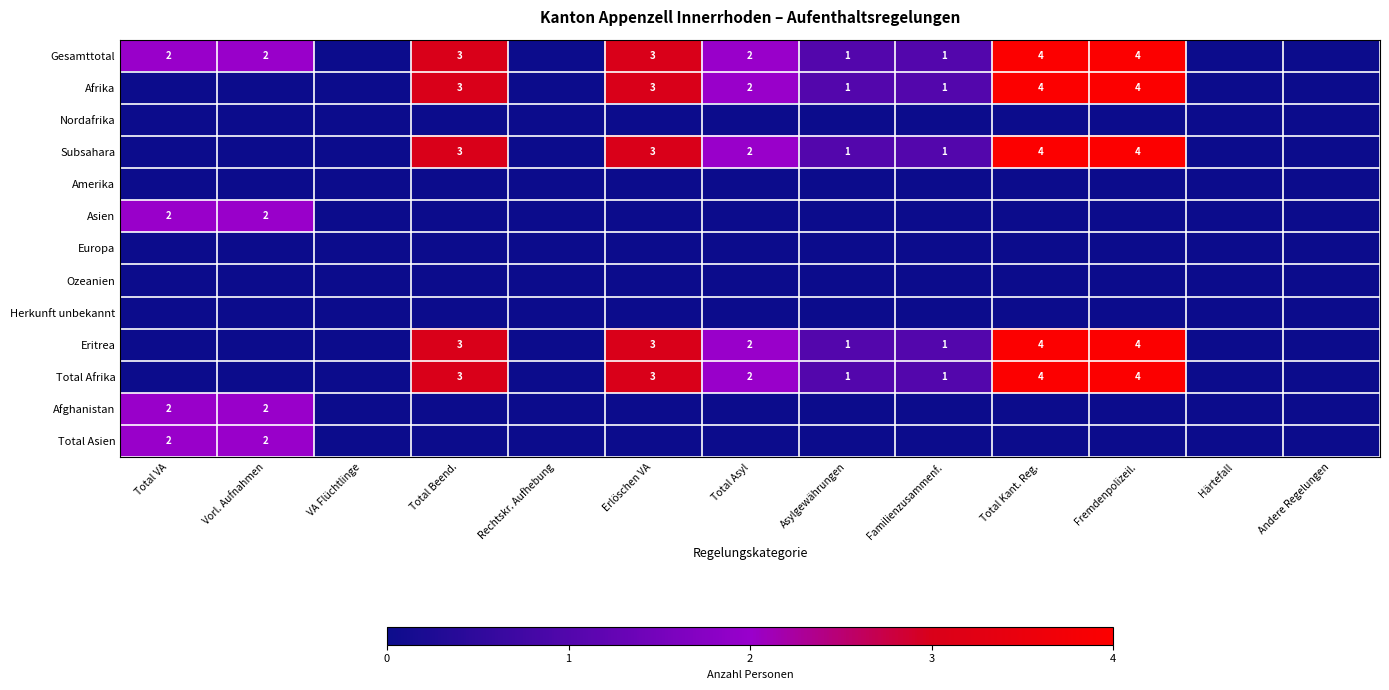

What is the difference between the second highest and second lowest values in the Total Asien series?

2